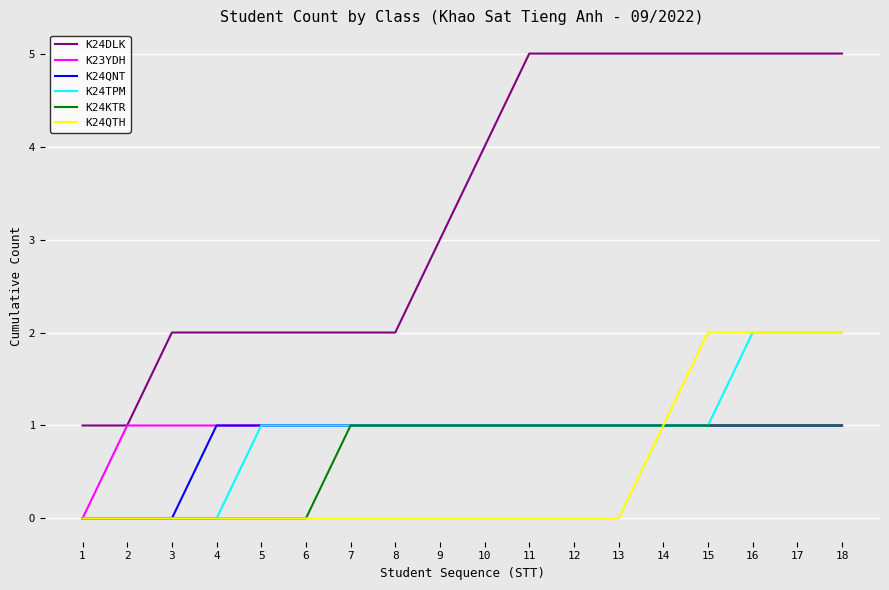

Which series has the largest total across all categories?

K24DLK